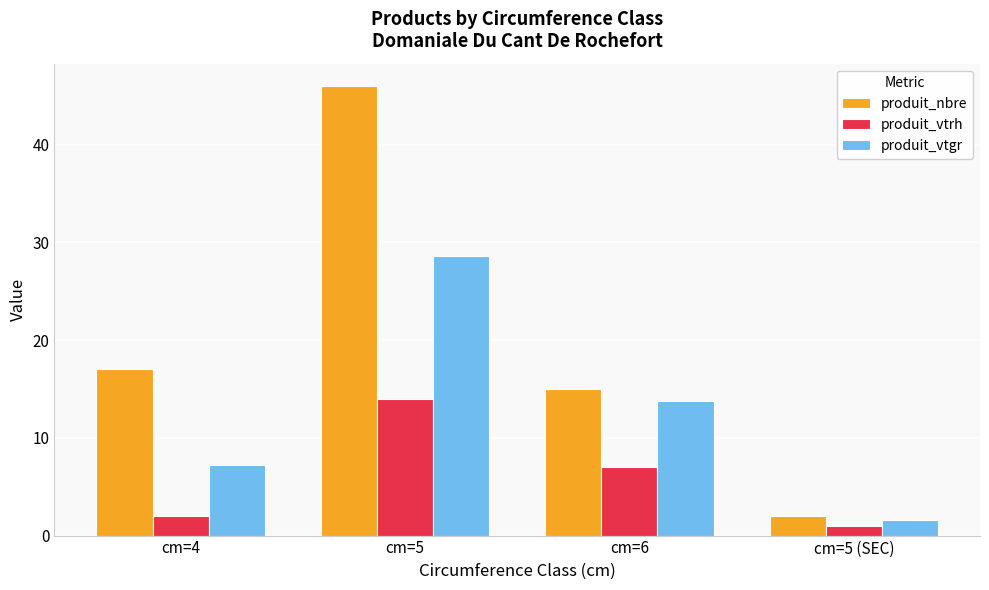

Reading right to left, list all the values displayed in this chart.

produit_nbre: 2.0	15.0	46.0	17.0
produit_vtrh: 1.0	7.0	14.0	2.0
produit_vtgr: 1.6	13.7	28.7	7.2